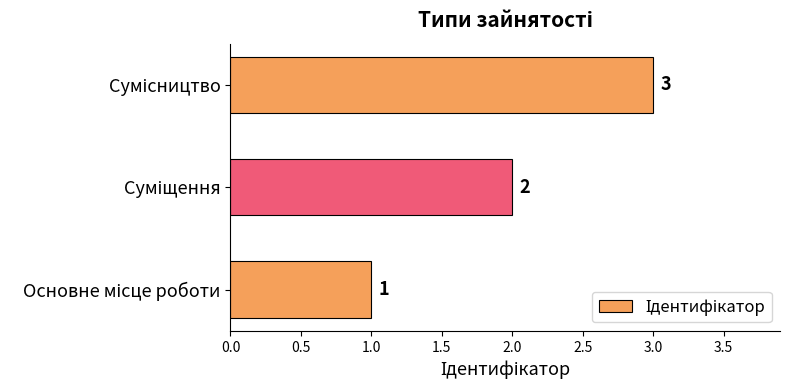

How many values are between 1 and 3?

3